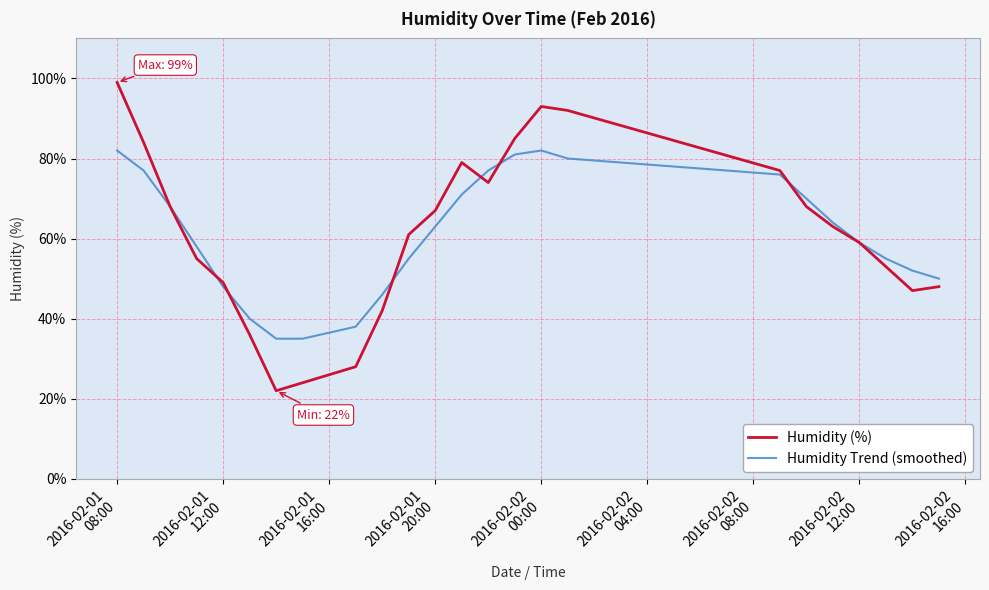

List the series in order of their peak value, lowest first.

Humidity Trend (smoothed), Humidity (%)